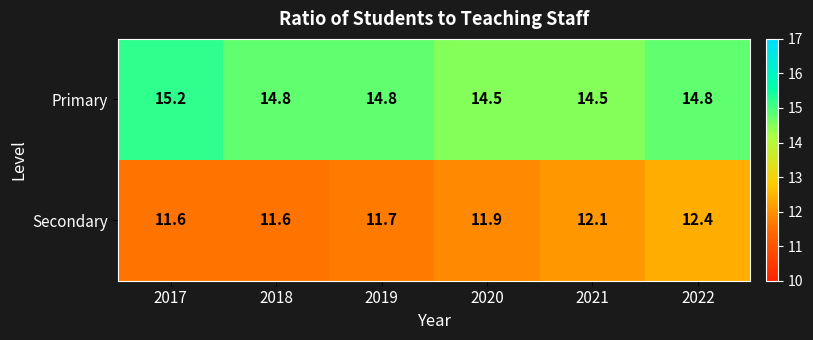

What is the difference between the highest and lowest values at 2022?

2.4